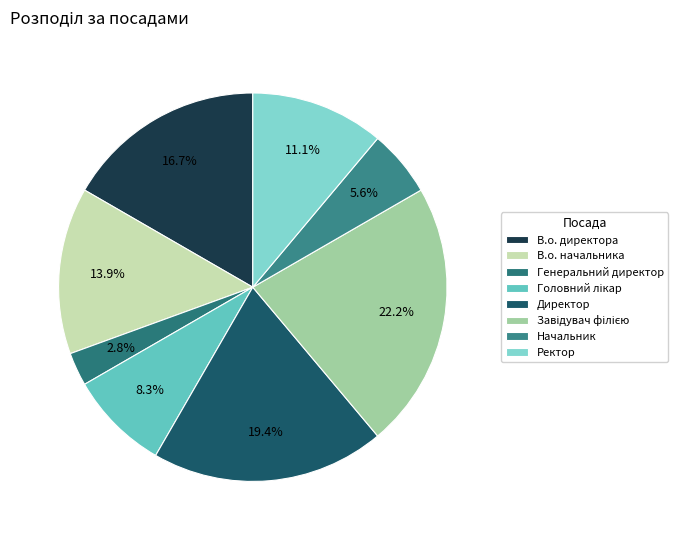

To the nearest percent, what is the combined percentage of Завідувач філією and Головний лікар?

31%